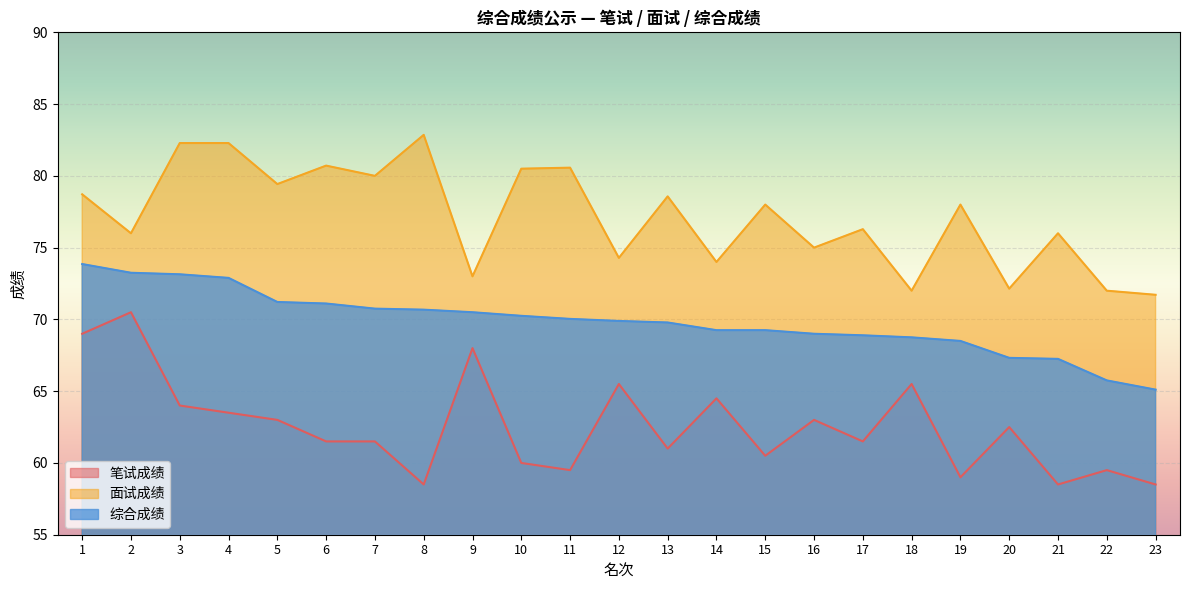

What value does the 综合成绩 series have at 5?

71.2